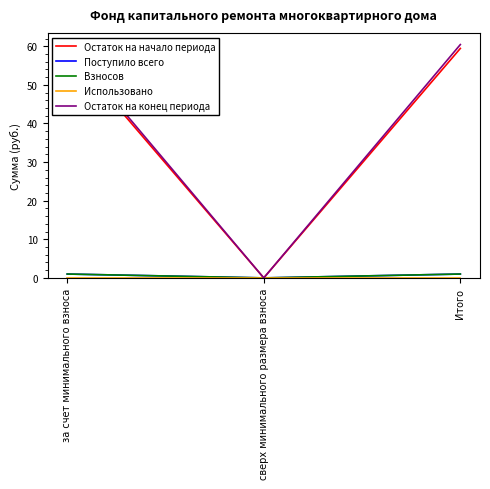

What is the greatest value displayed?

60.4